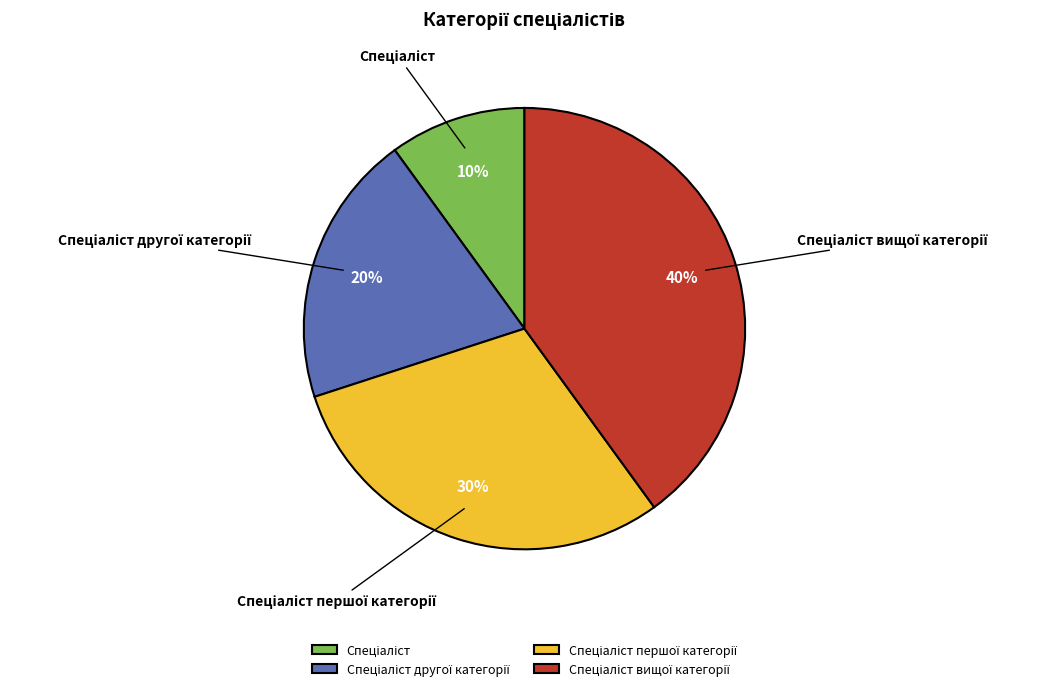

Is there any slice that represents more than half of the pie?

No